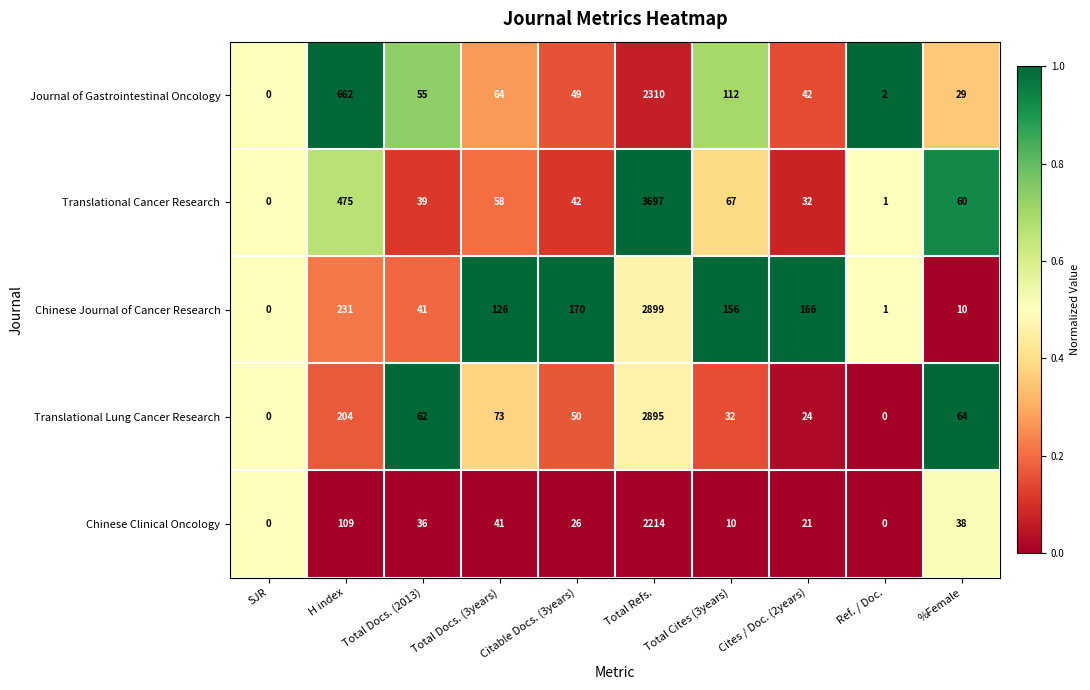

Which series has the widest spread of values?

Translational Cancer Research